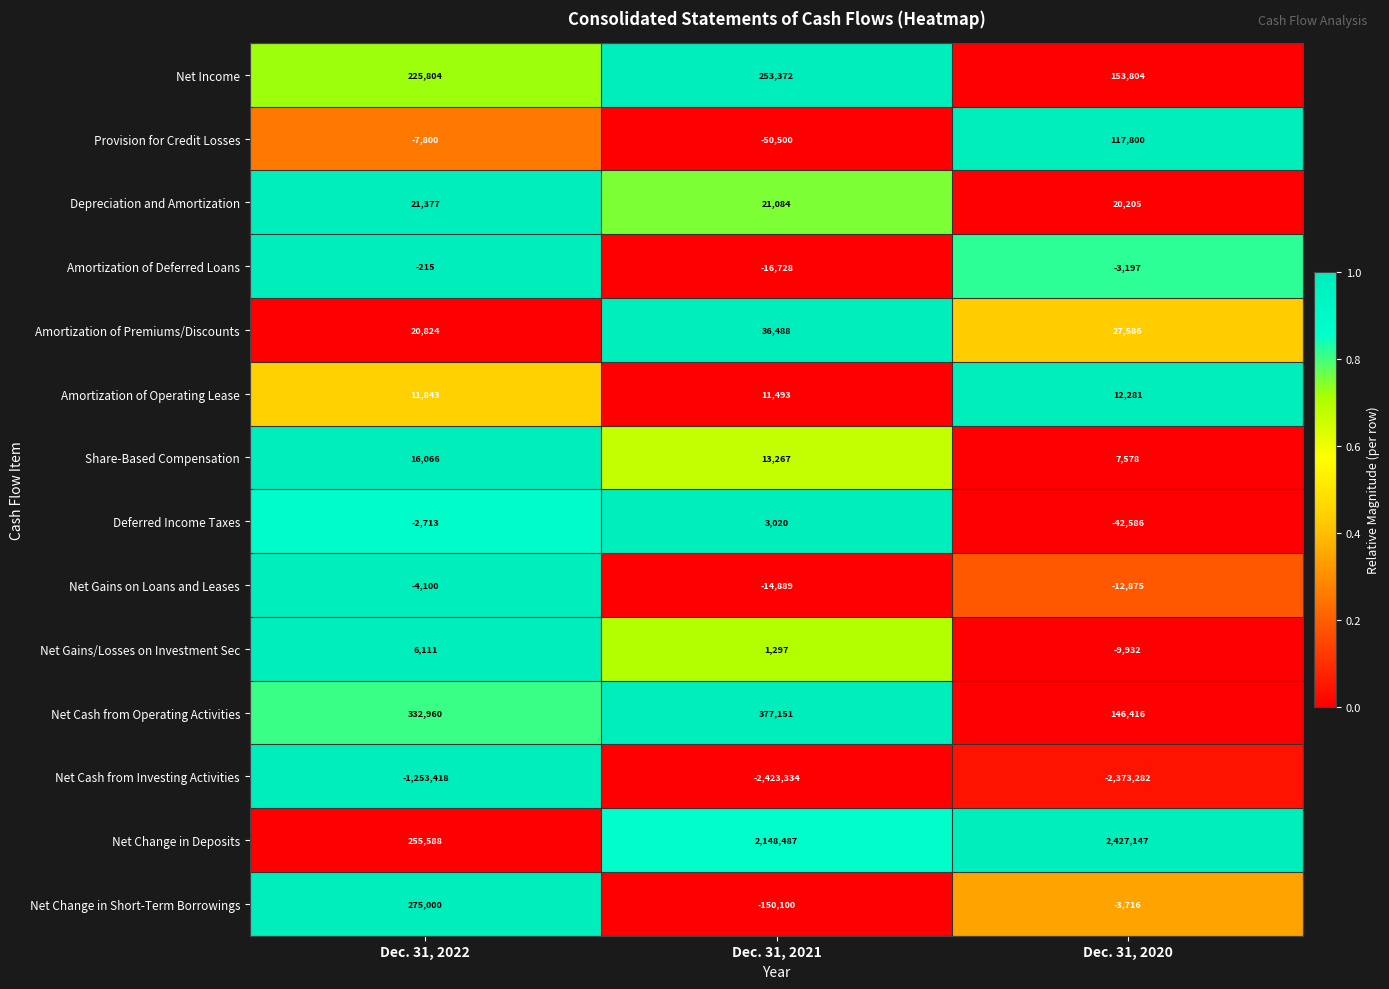

What is the difference between the second highest and minimum values in the Net Change in Deposits series?

1892899